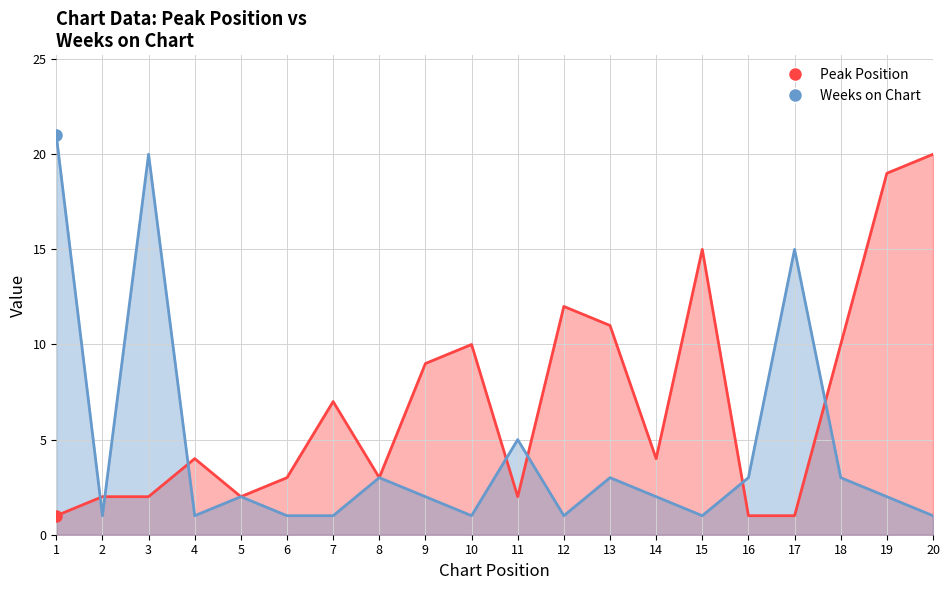

Which series has the largest range (max minus min)?

Weeks on Chart